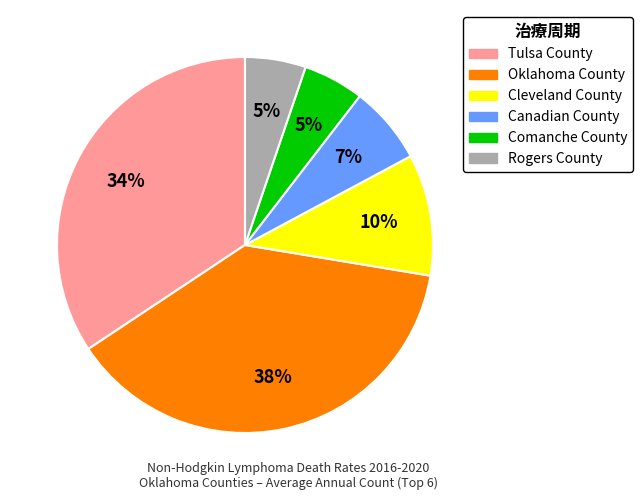

To the nearest percent, what portion does Tulsa County represent?

34%